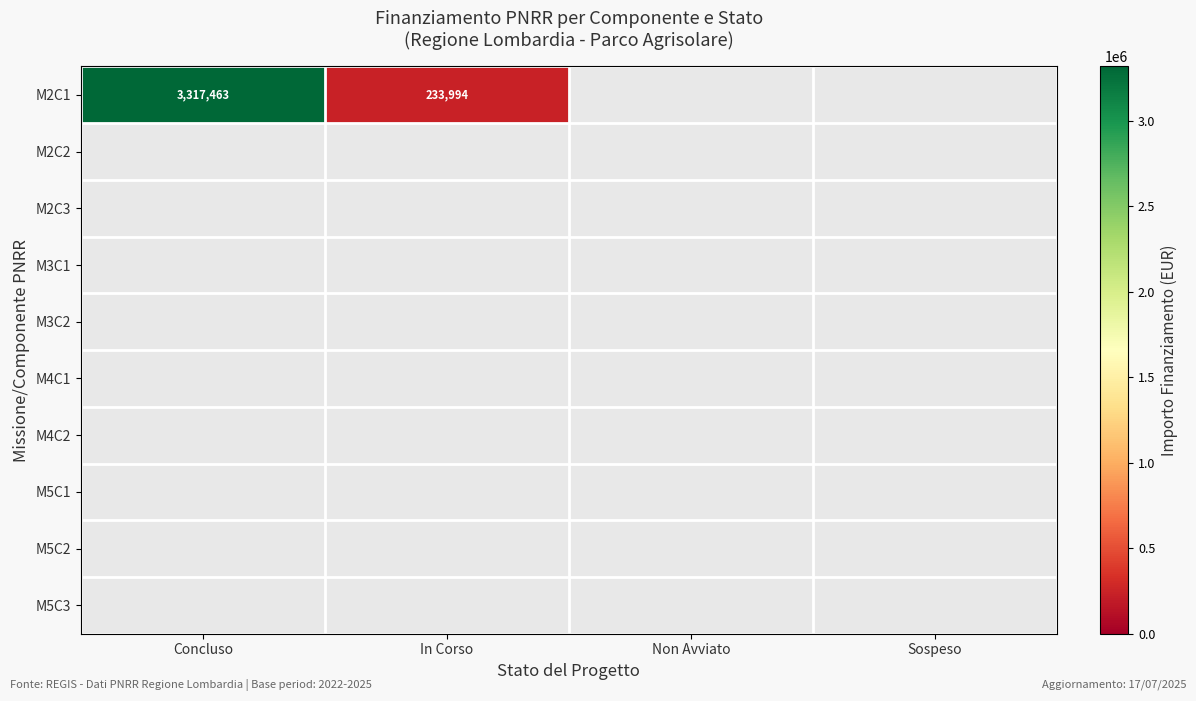

The value of M5C3 at In Corso is 0.0. True or false?

True